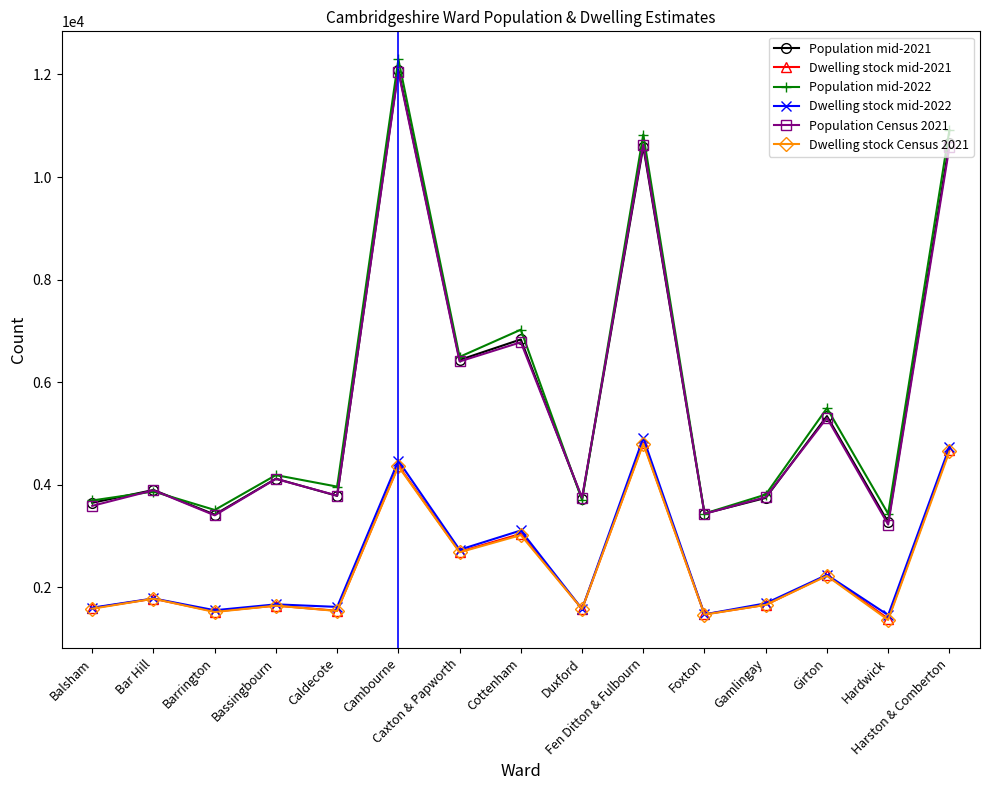

At which category does Population mid-2022 reach its first local valley?

Barrington